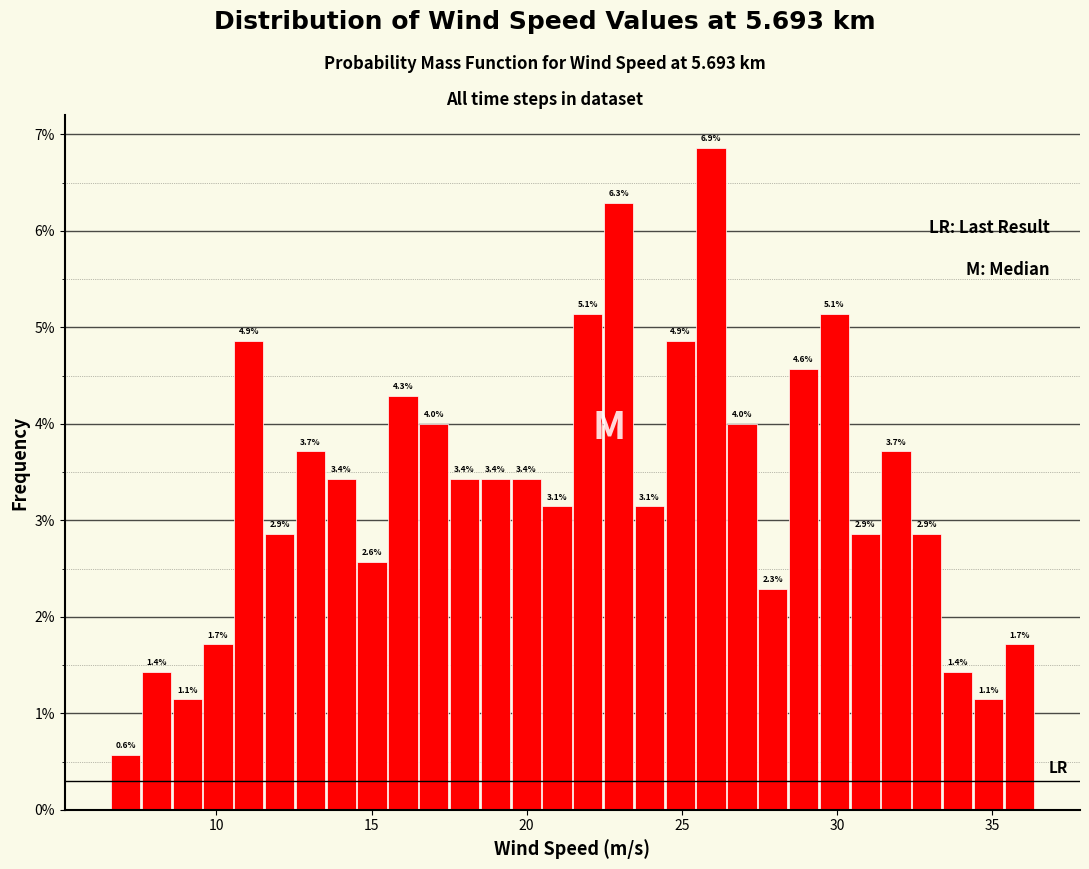

Read against the x-axis, roughly where is the centre of the tallest bar?

26.0